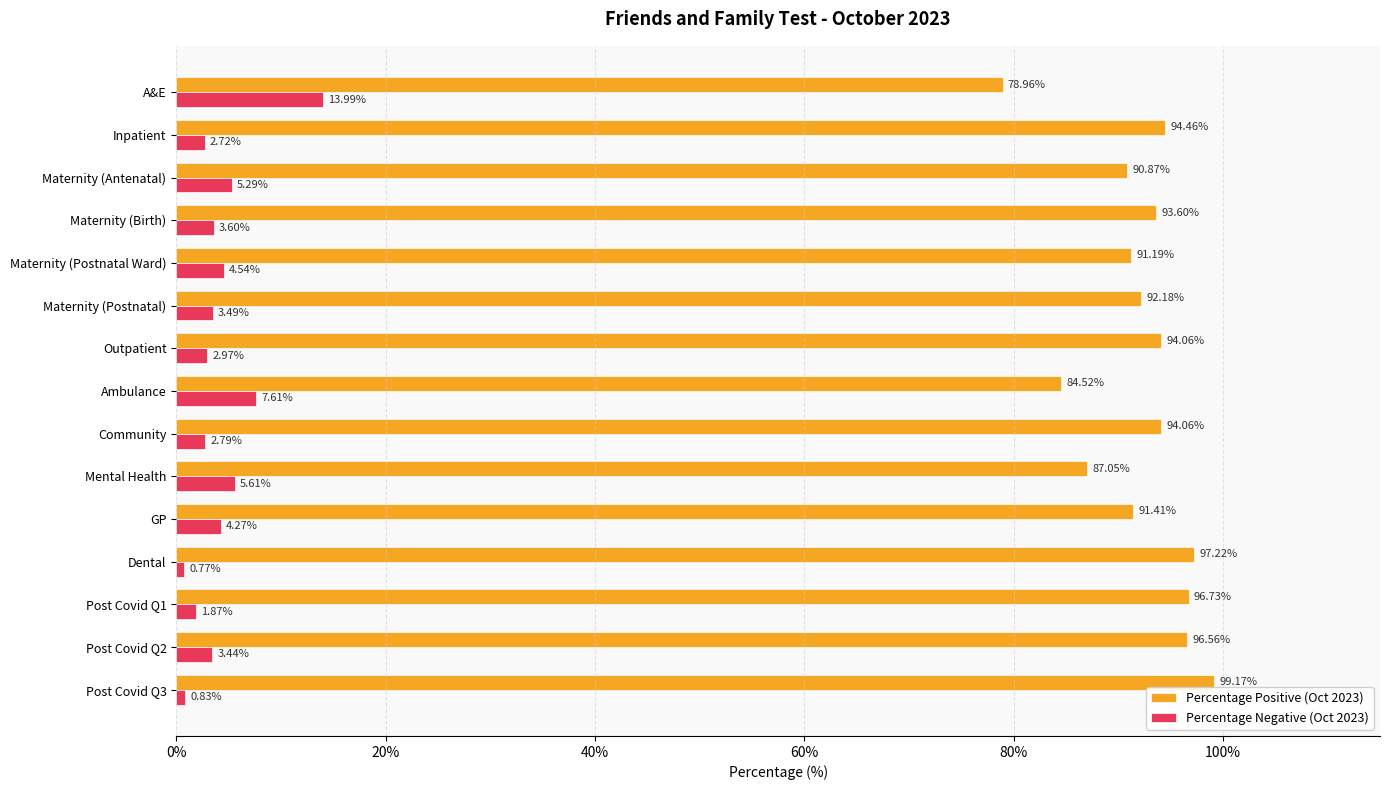

At which label is Percentage Negative (Oct 2023) closest to 7?

Ambulance